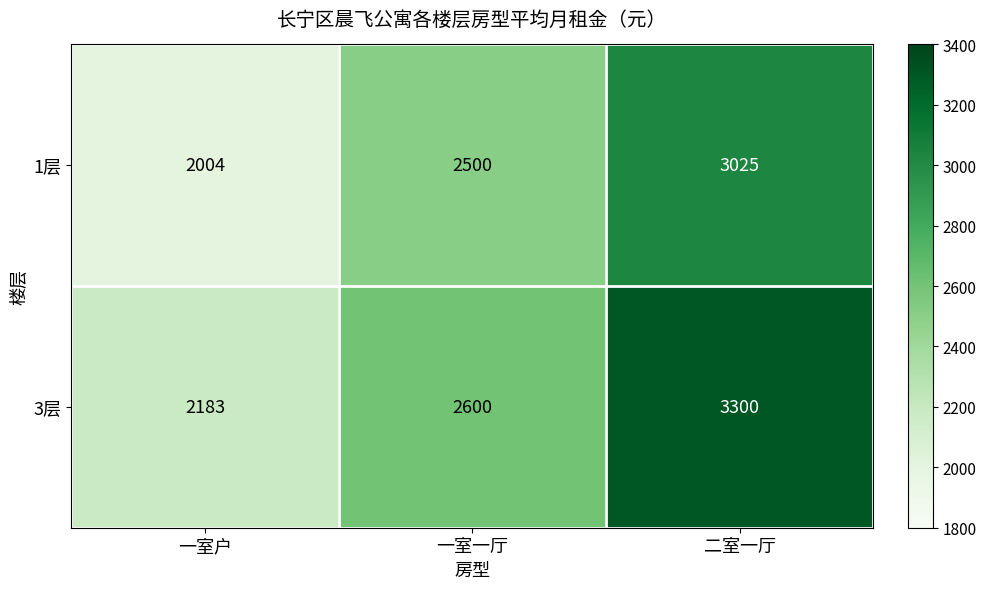

What is the spread (max minus min) of values at 一室一厅?

100